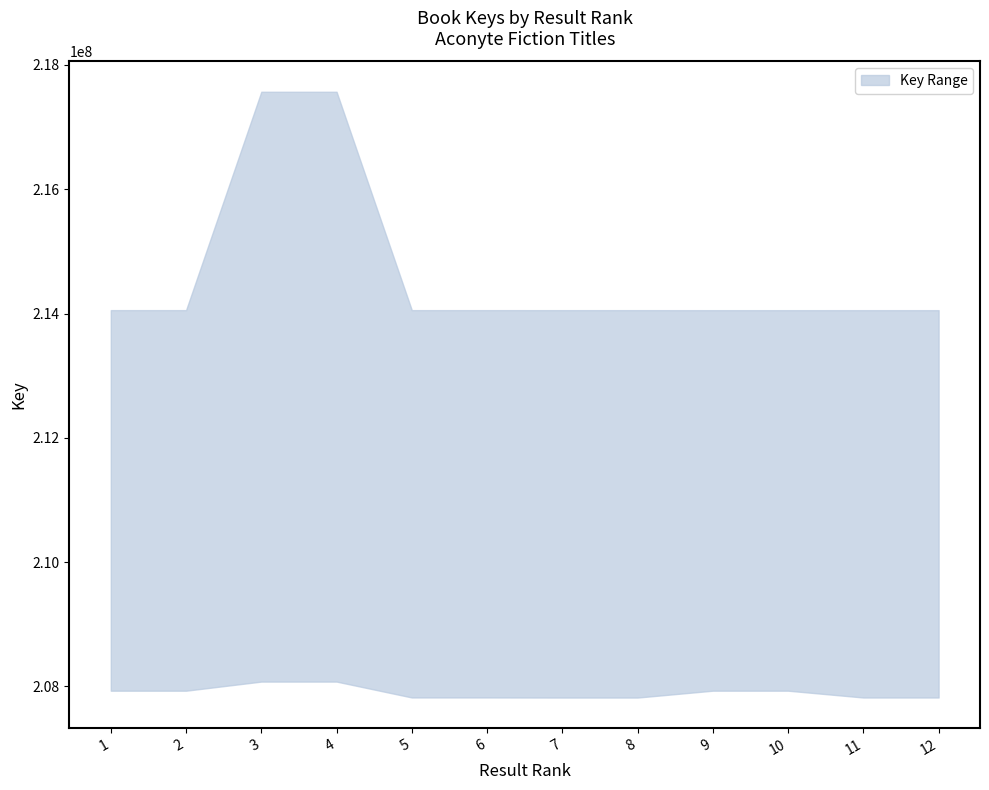

Reading left to right, list all the values displayed in this chart.

Key Upper: 1=214055335	2=214055335	3=217568548	4=217568548	5=214055069	6=214055069	7=214054919	8=214054919	9=214054510	10=214054510	11=214054615	12=214054615
Key Lower: 1=207932409	2=207932409	3=208078954	4=208078954	5=207823290	6=207823290	7=207822070	8=207822070	9=207932607	10=207932607	11=207822661	12=207822661